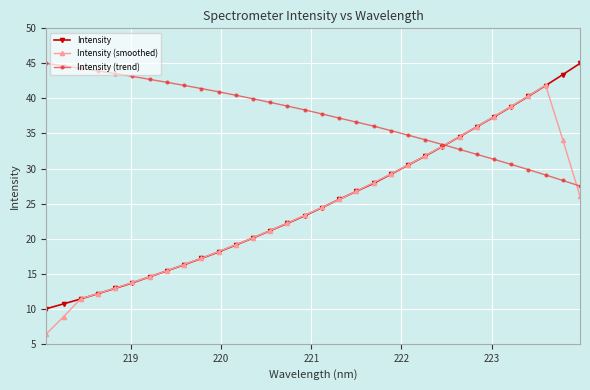

What is the value of the Intensity (smoothed) point at the 12th from the left?

19.1